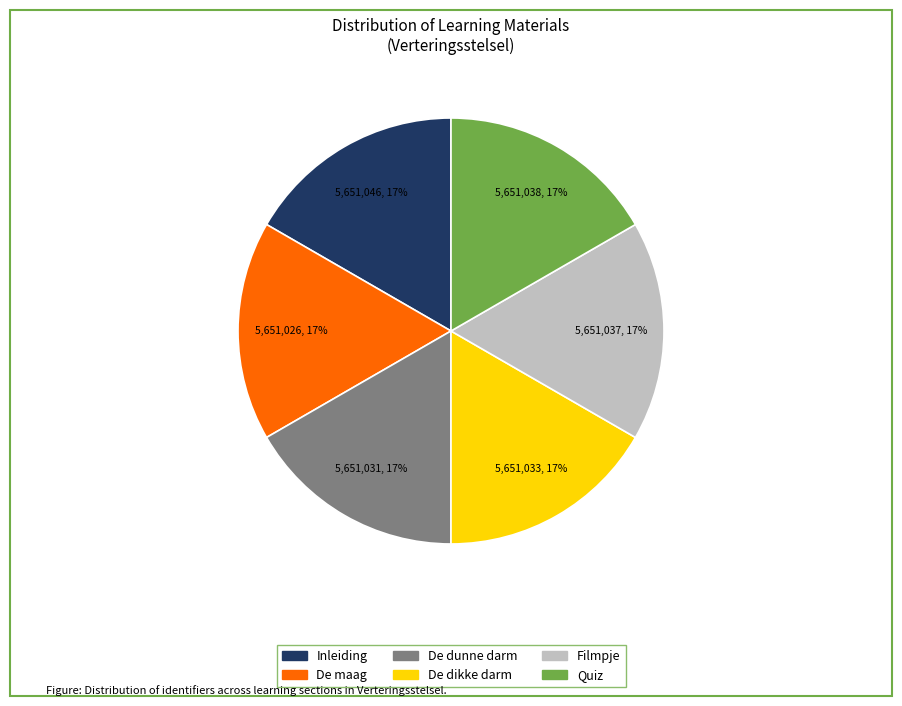

Count the number of slices in the pie.

6